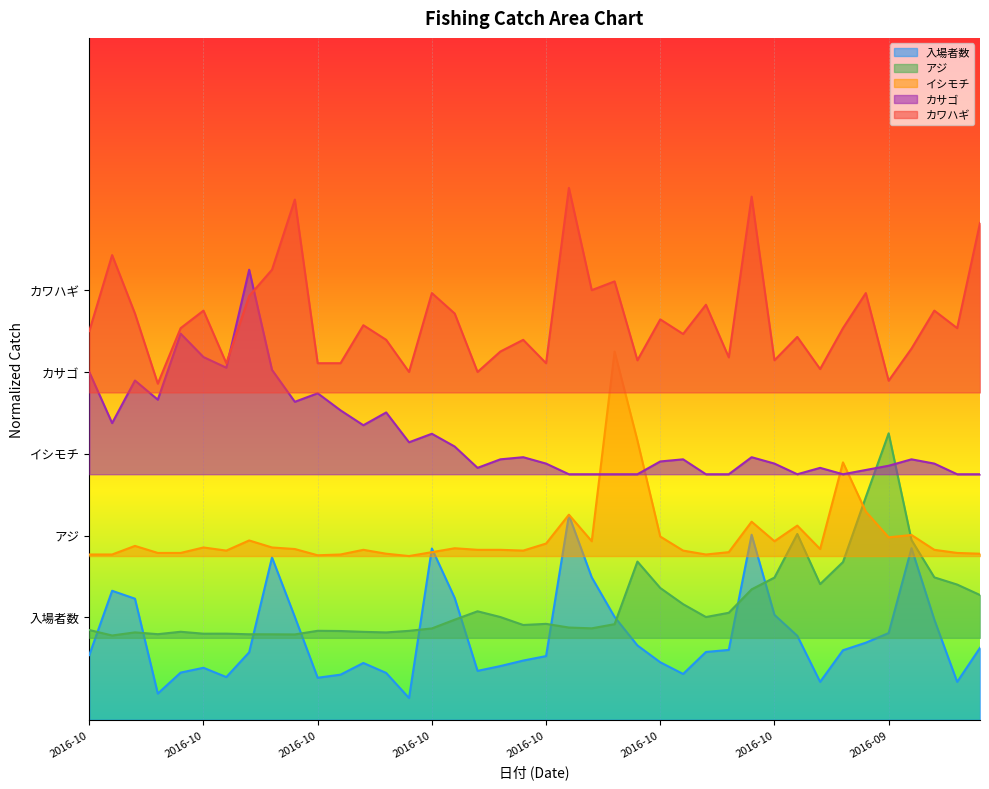

What is the total value across all series at 2016-10-19?

1.5